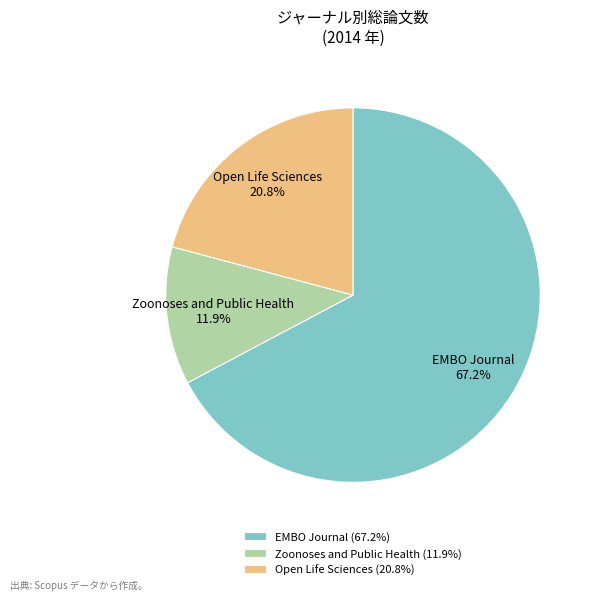

Which slice is the smallest?

Zoonoses and Public Health